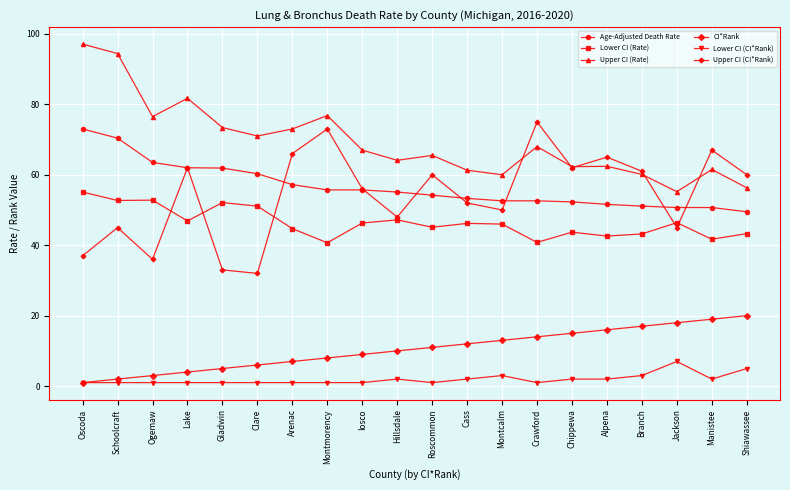

True or false: Lower CI (Rate) and Age-Adjusted Death Rate intersect in this chart.

False